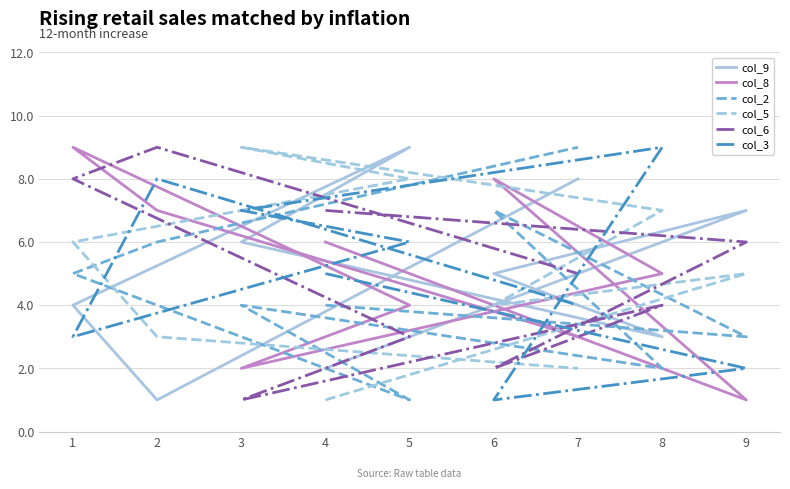

Where is the first local minimum for col_5?

6